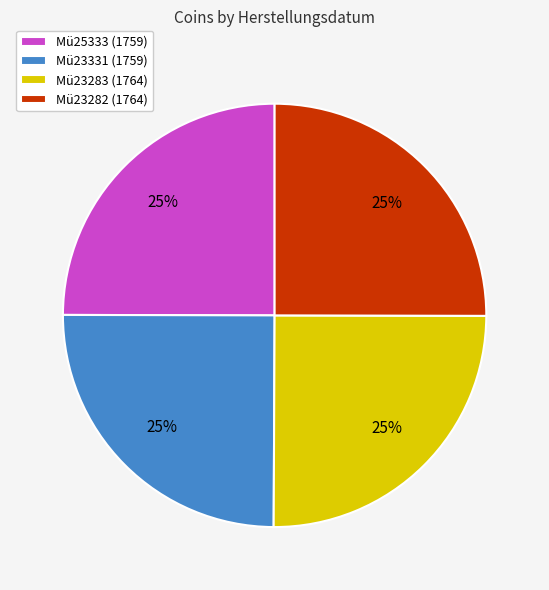

How many slices are in this pie chart?

4